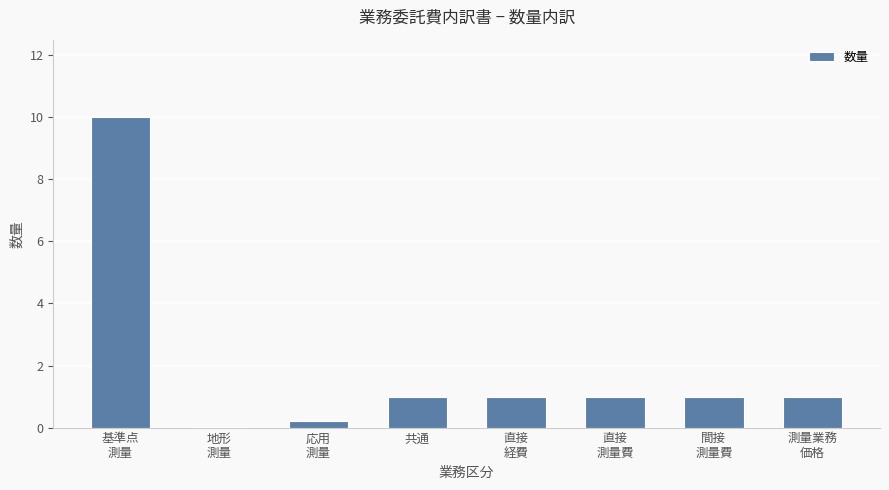

What is the greatest value displayed?

10.0